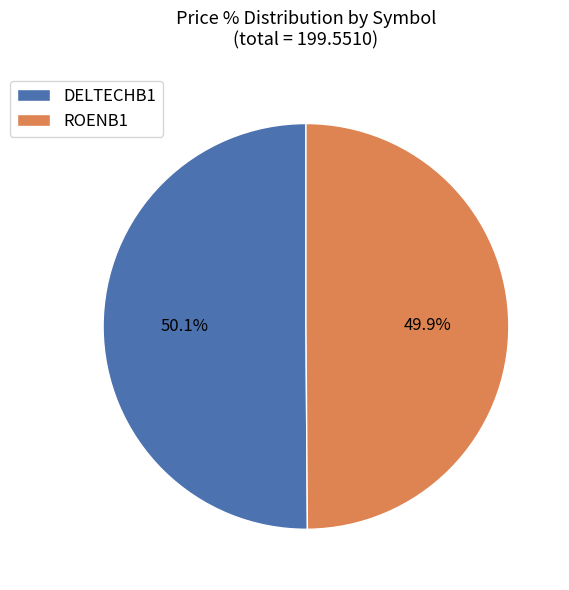

Is there a majority slice in this chart?

Yes